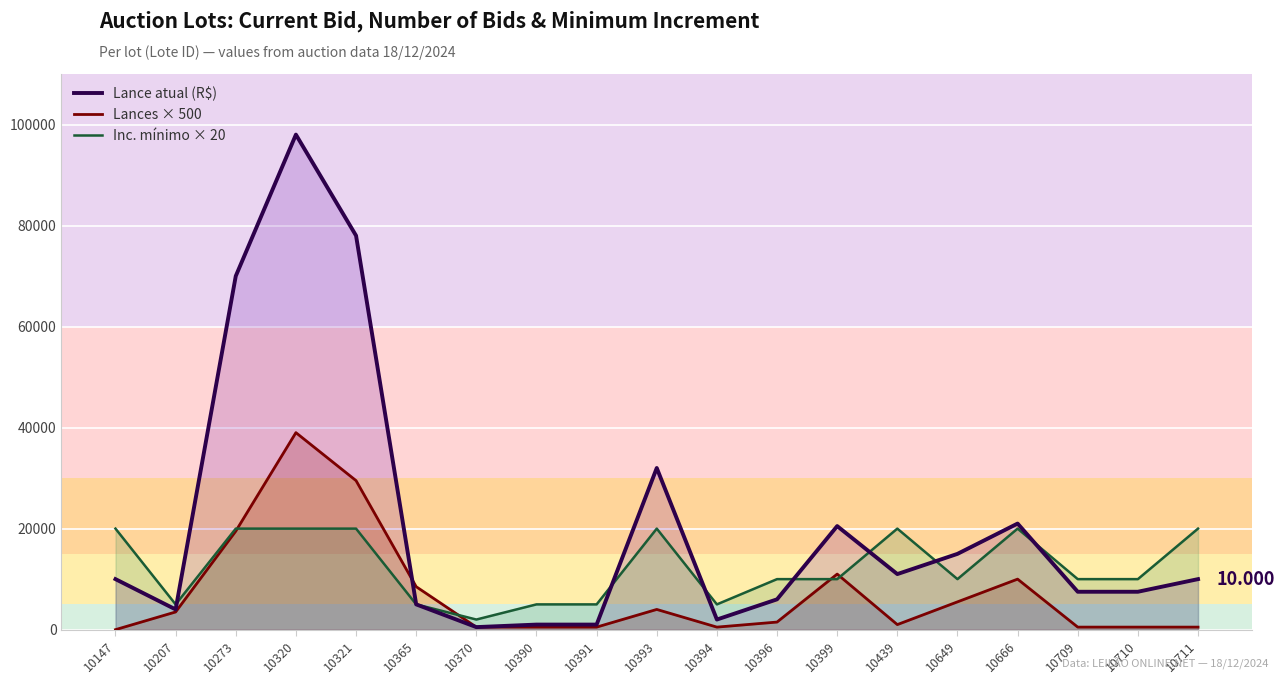

Which series has the widest spread of values?

Lance atual (R$)